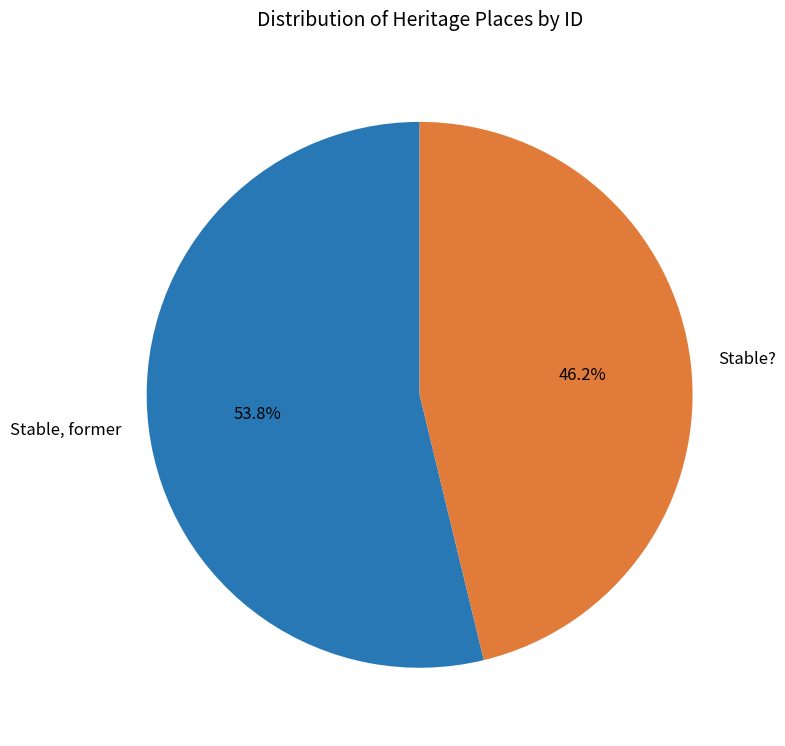

What is the ratio of the value at Stable, former to the value at Stable??

1.2